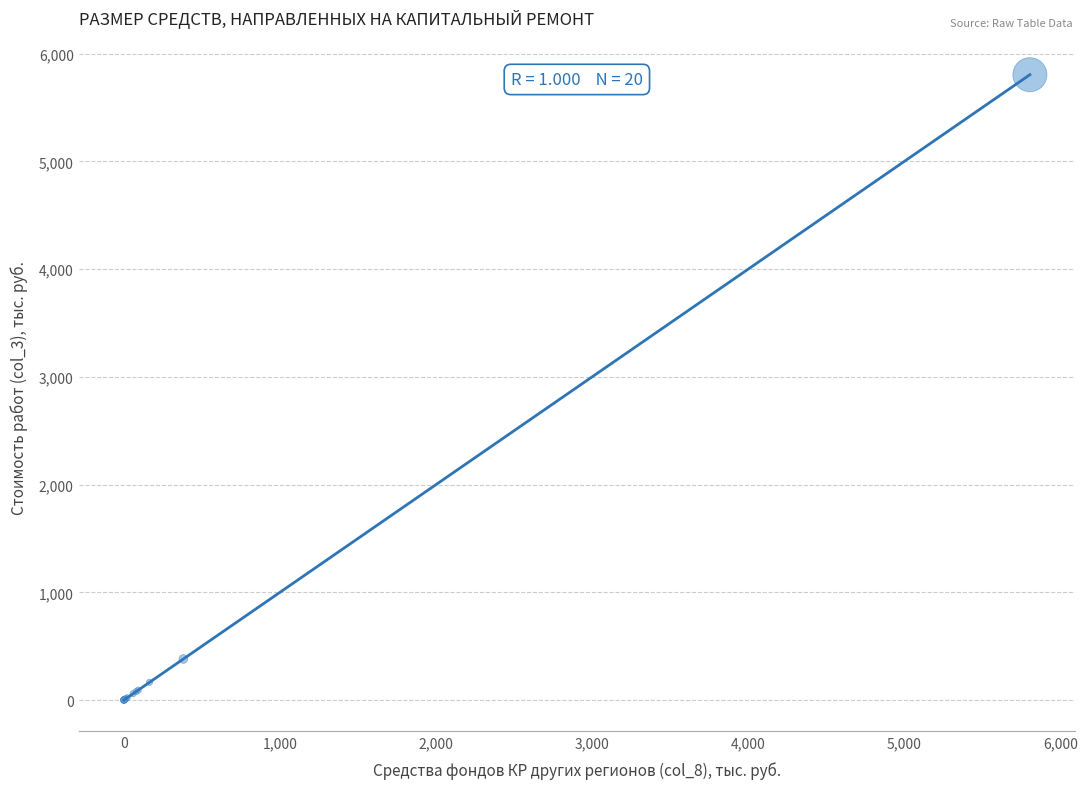

What Y value in the scatter plot is closest to 2902?

381.1